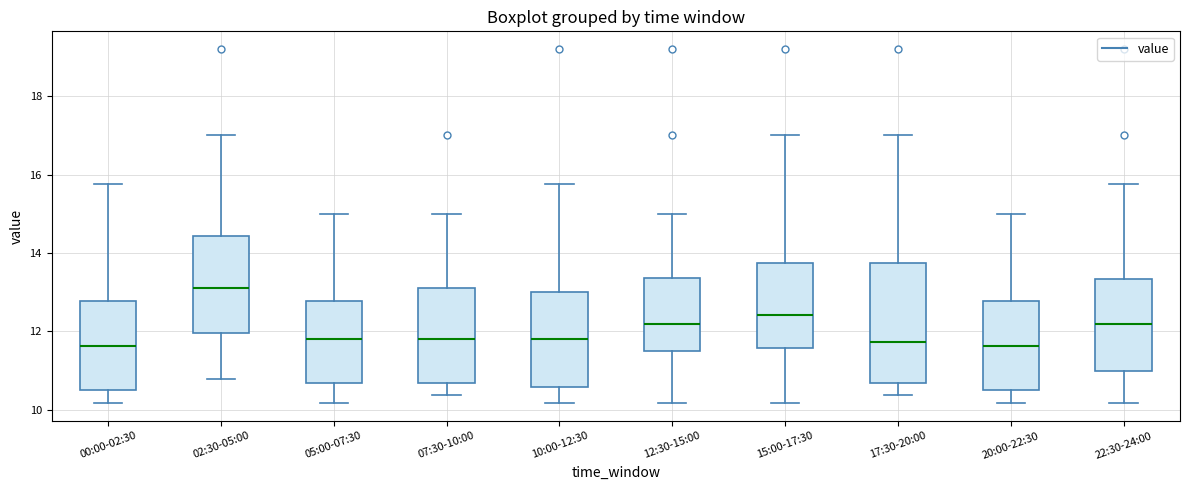

Reading left to right, read every box against the y-axis: the position of its median line, the range the box covers, and the ends of its whiskers. The values are not printed on the chart, so give them approximately, as read against the axis.

00:00-02:30: median 11.6, box 10.4 to 12.8, whiskers 10.2 to 15.8
02:30-05:00: median 13.2, box 12.0 to 14.4, whiskers 10.8 to 17.0
05:00-07:30: median 11.8, box 10.6 to 12.8, whiskers 10.2 to 15.0
07:30-10:00: median 11.8, box 10.6 to 13.2, whiskers 10.4 to 15.0
10:00-12:30: median 11.8, box 10.6 to 13.0, whiskers 10.2 to 15.8
12:30-15:00: median 12.2, box 11.6 to 13.4, whiskers 10.2 to 15.0
15:00-17:30: median 12.4, box 11.6 to 13.8, whiskers 10.2 to 17.0
17:30-20:00: median 11.8, box 10.6 to 13.8, whiskers 10.4 to 17.0
20:00-22:30: median 11.6, box 10.4 to 12.8, whiskers 10.2 to 15.0
22:30-24:00: median 12.2, box 11.0 to 13.4, whiskers 10.2 to 15.8